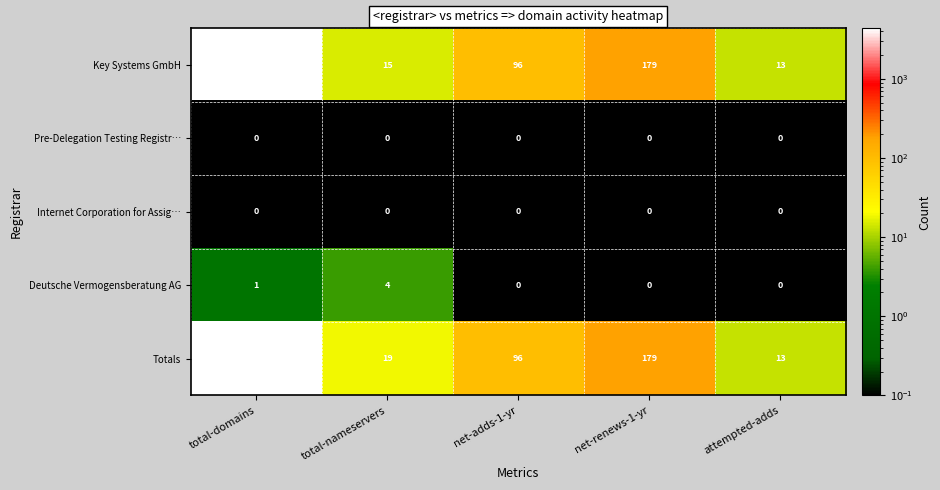

Is it true that Totals equals 179 at net-renews-1-yr?

True